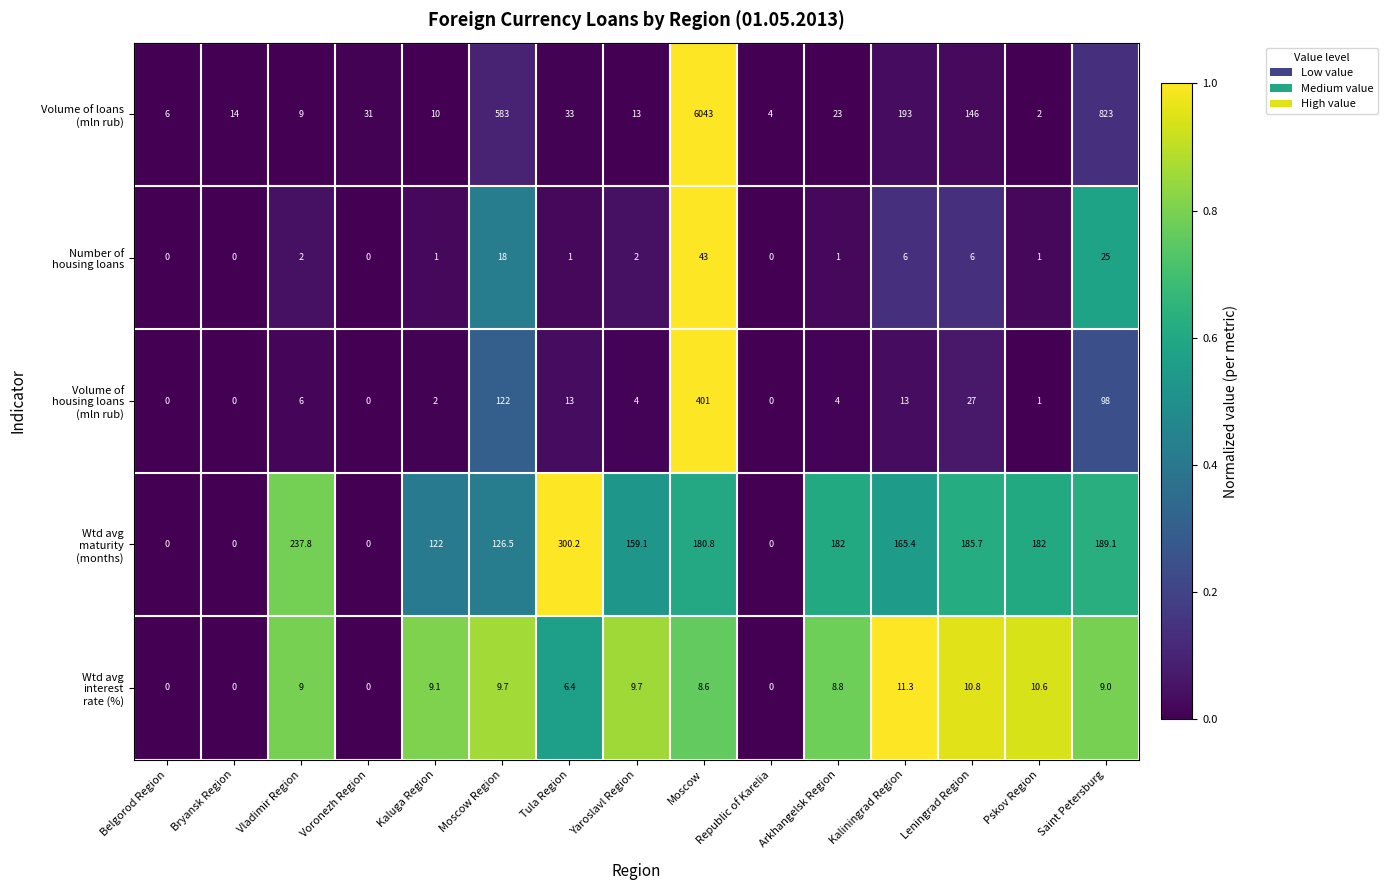

What is the difference between the highest and lowest values at Bryansk Region?

14.0